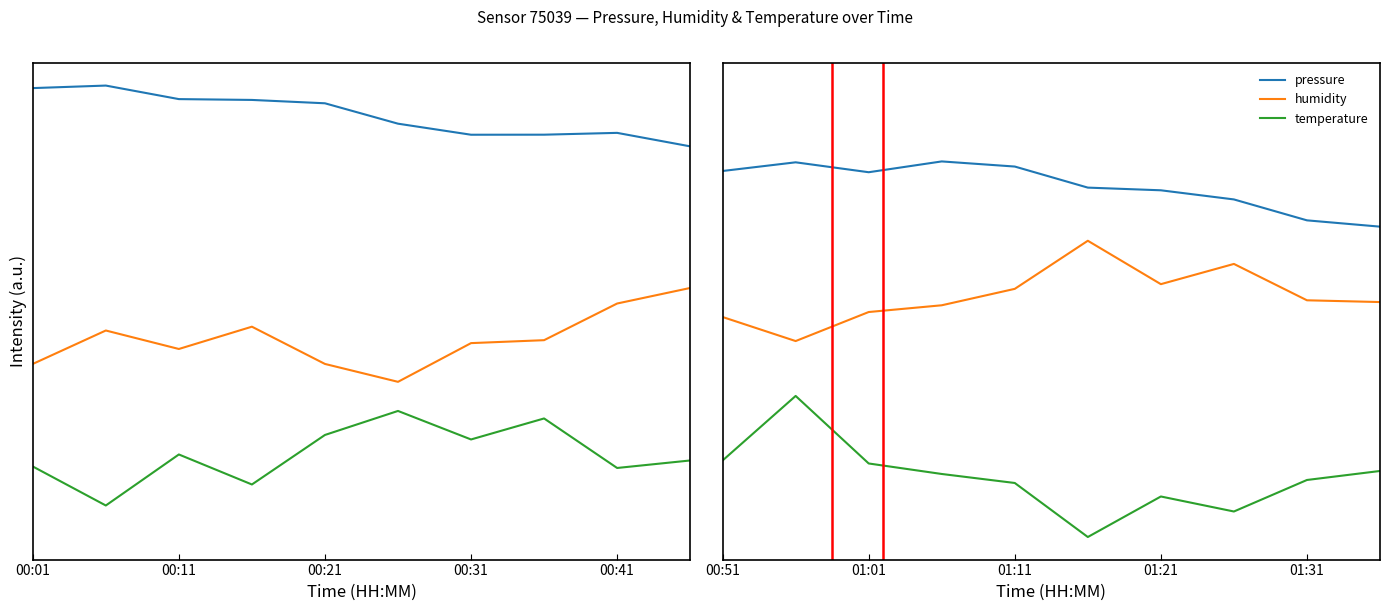

What is the value of the temperature point at the 19th from the left?

0.4